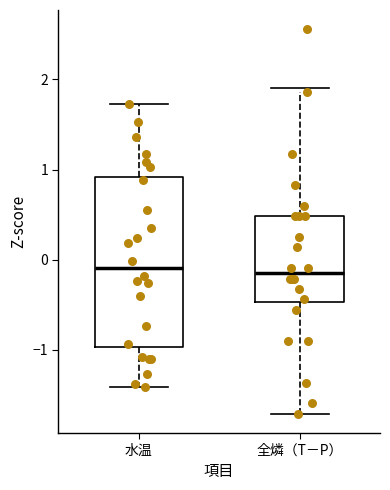

Comparing the boxes themselves (not the whiskers), which one is the tallest?

水温